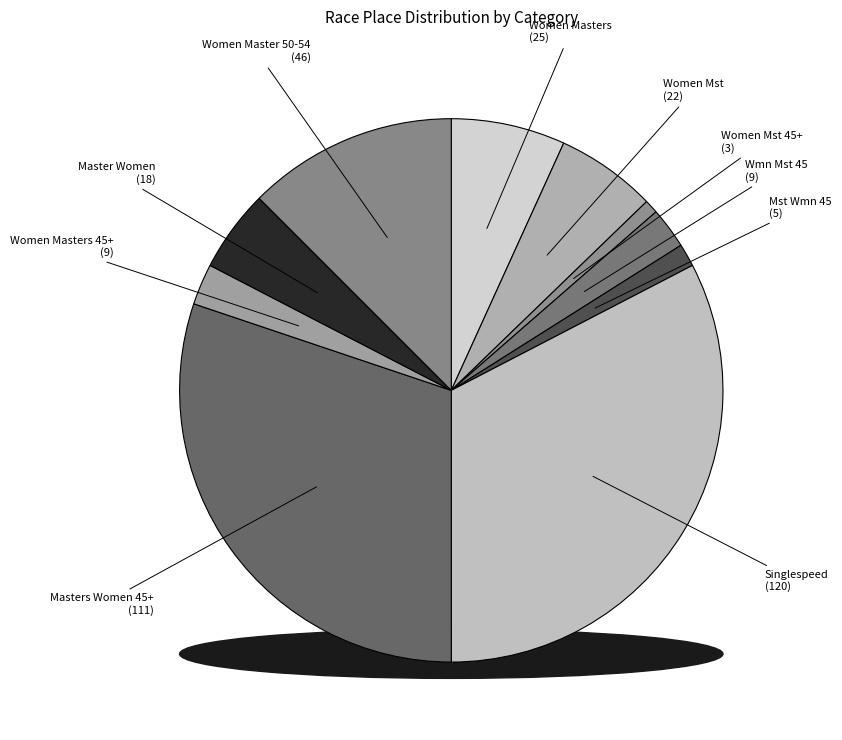

True or false: Master Women accounts for 11% of the total.

False